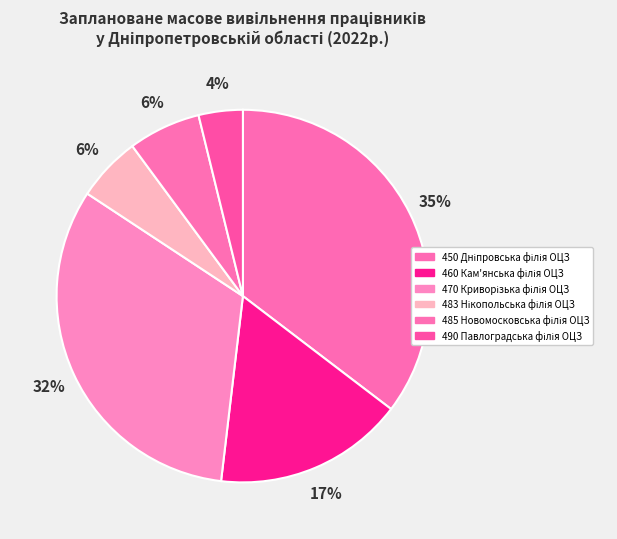

Is there any slice that represents more than half of the pie?

No